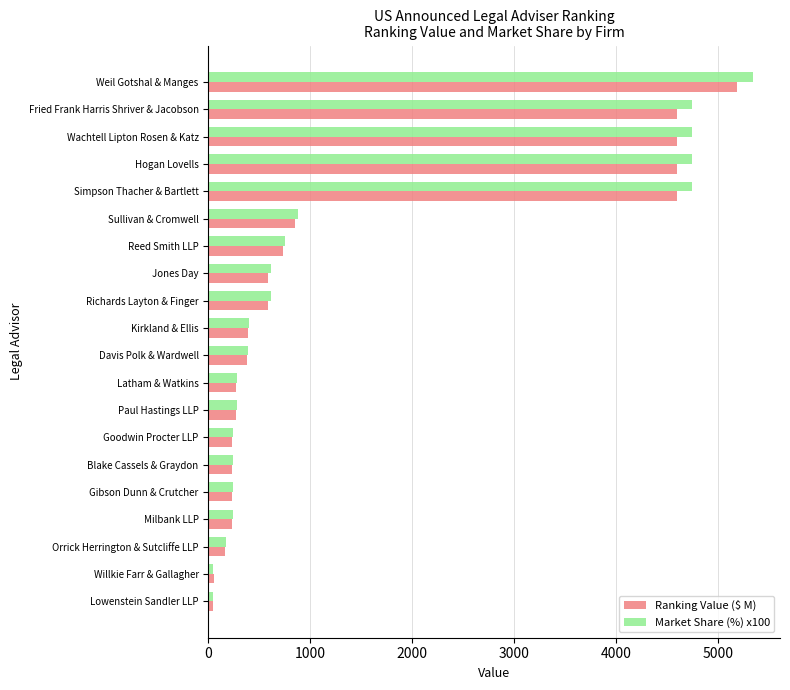

What is the sum of all Market Share (%) x100 values?

29730.0